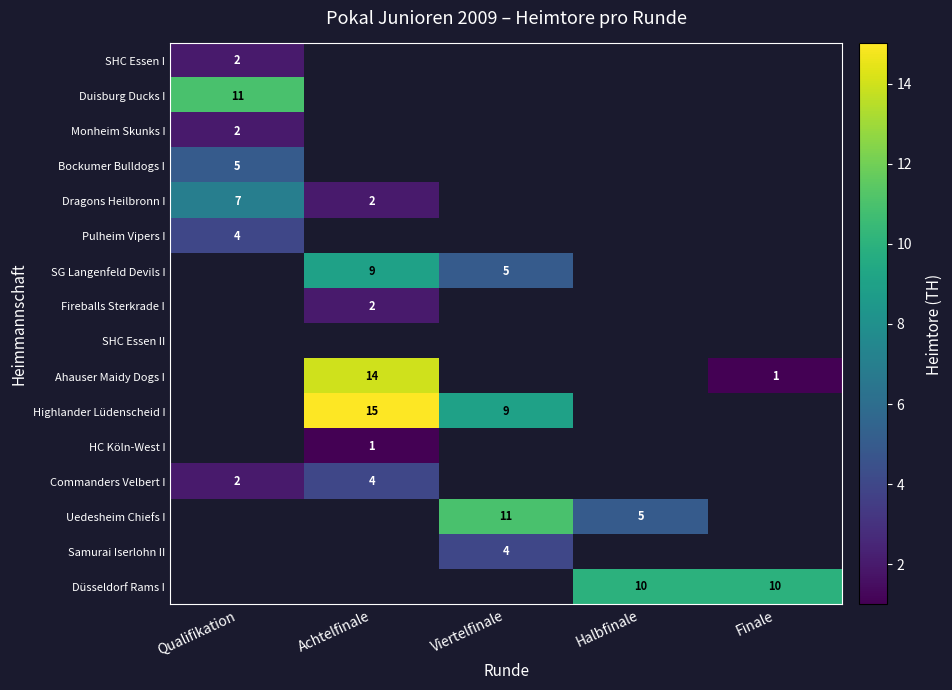

Is it true that Fireballs Sterkrade I equals 2 at Achtelfinale?

True